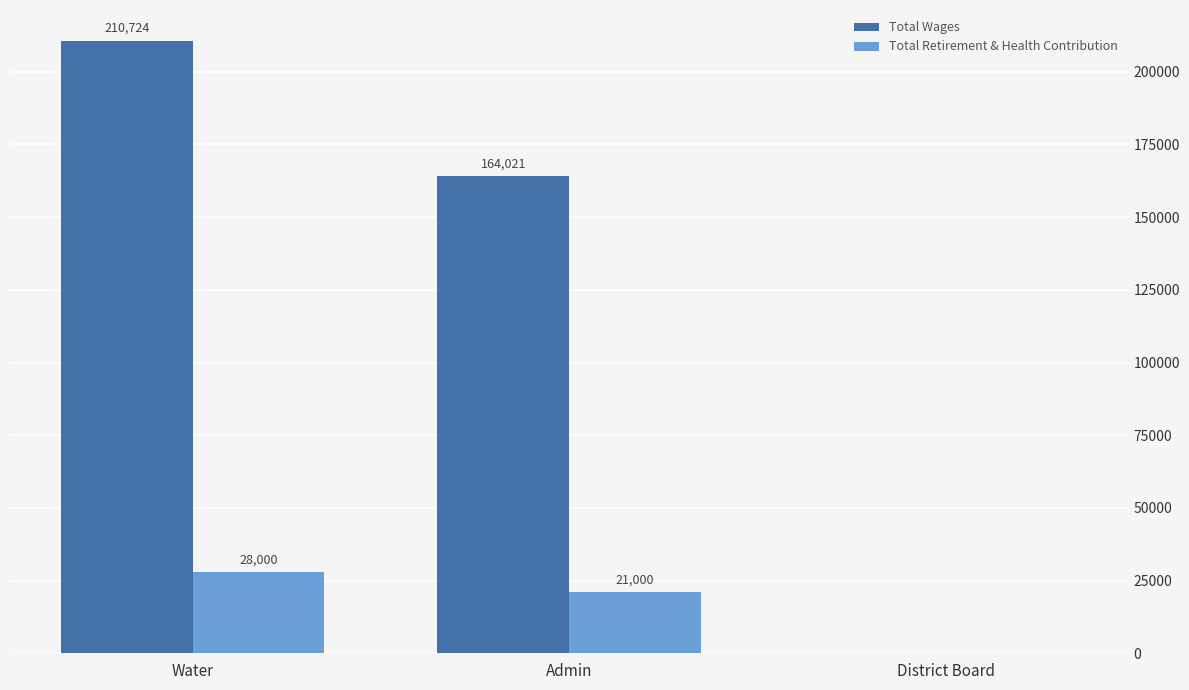

What is the sum of the Total Wages values at Water and Admin?

374745